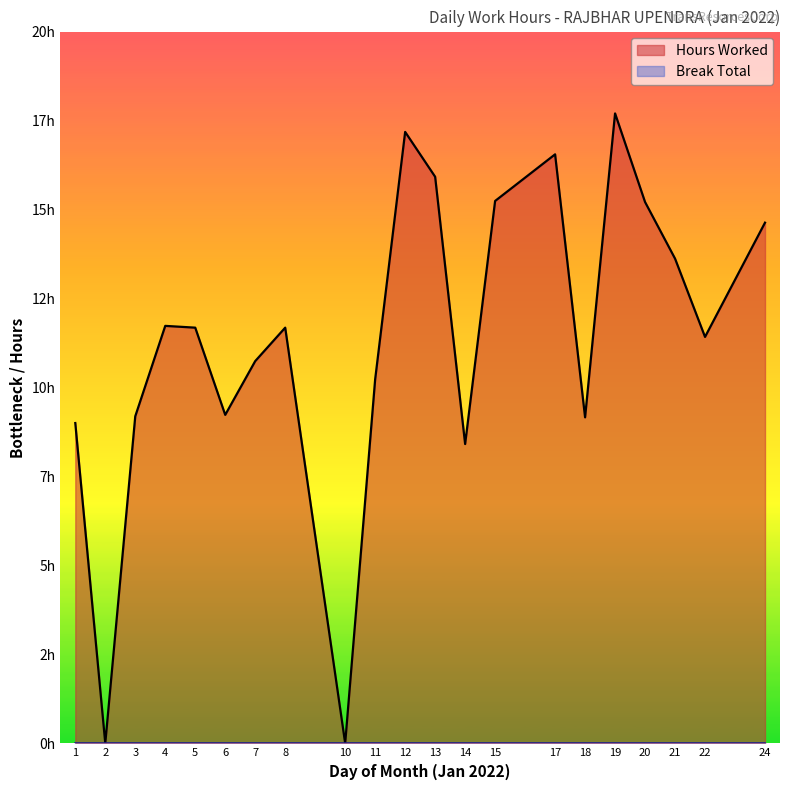

Which label corresponds to the largest value in the chart?

19